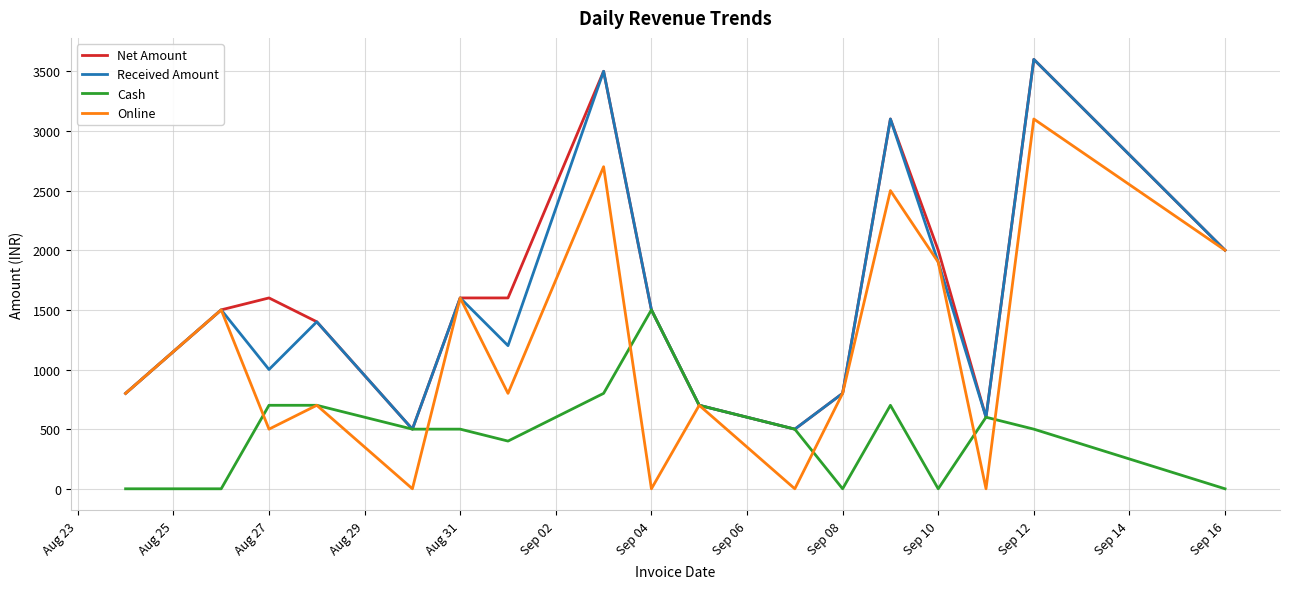

What is the maximum value for Net Amount?

3600